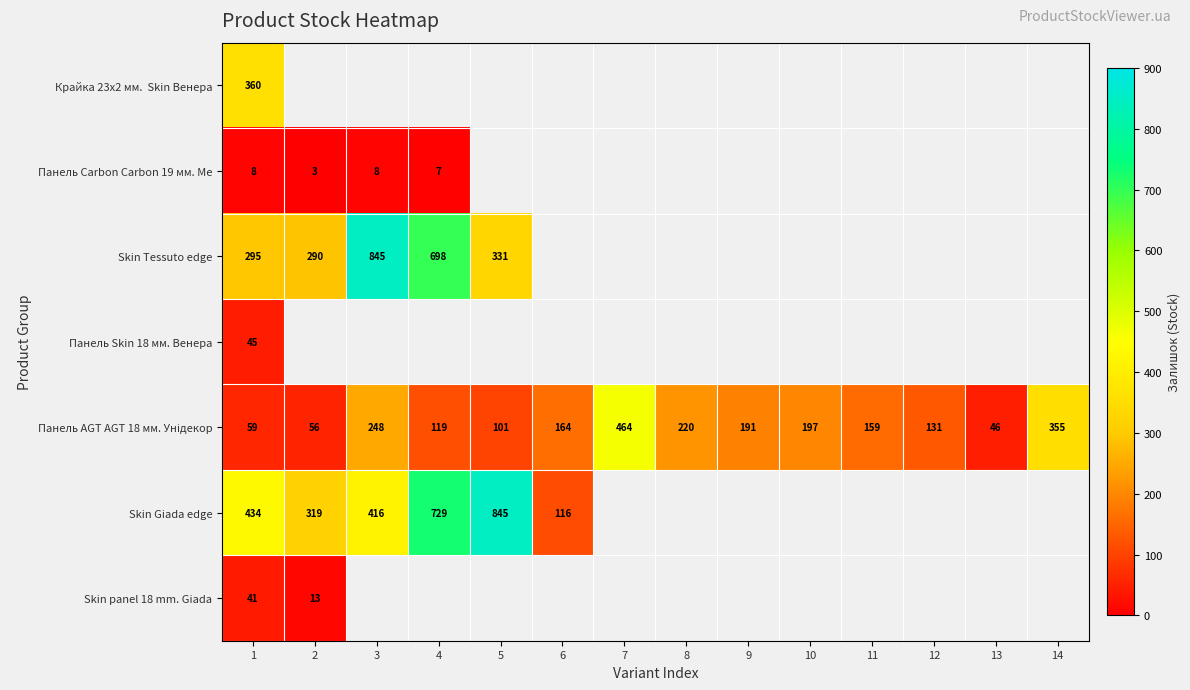

What is the spread (max minus min) of values at 1?

426